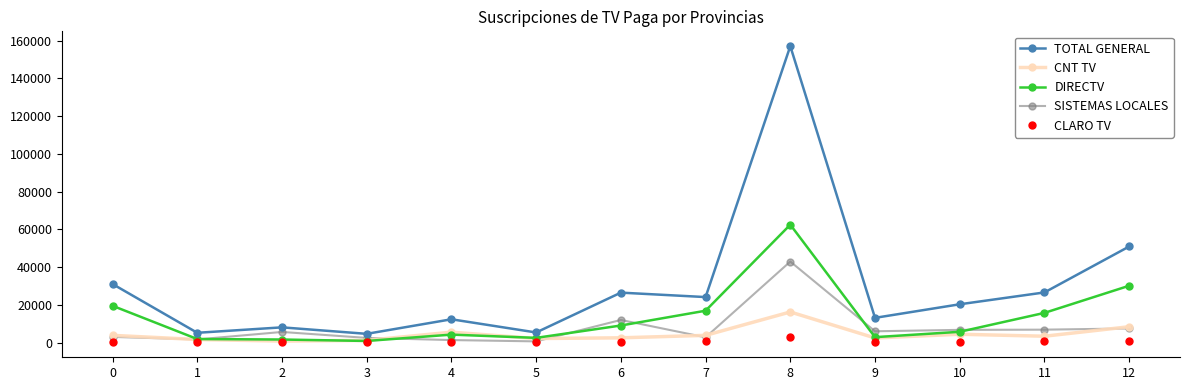

What is the difference between the maximum and minimum values in the CLARO TV series?

2727